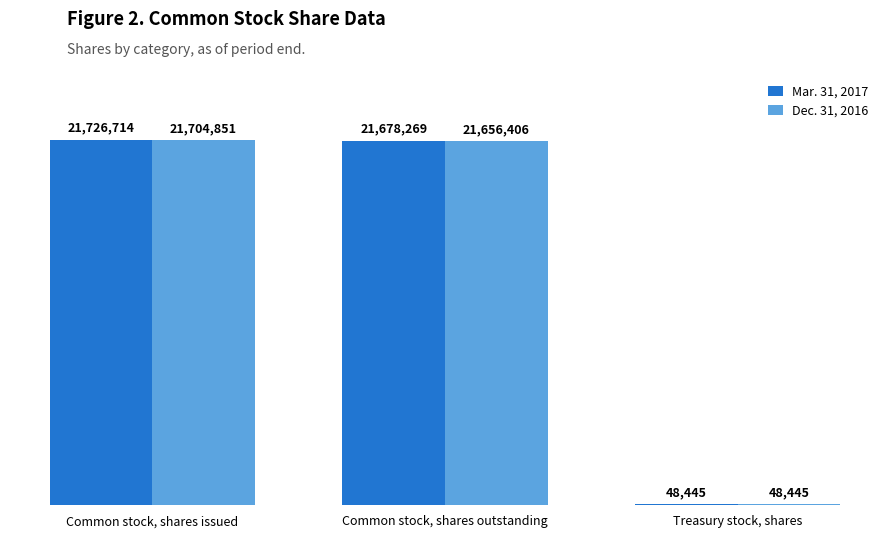

What is the greatest value displayed?

21726714